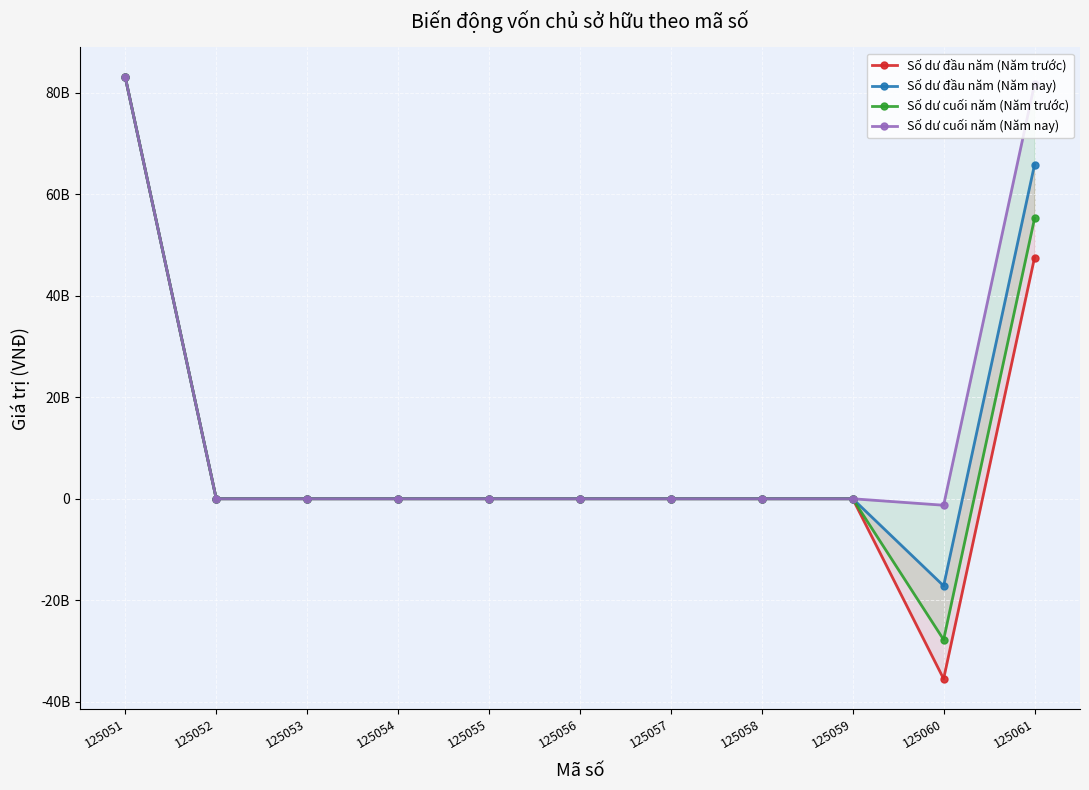

How many lines are shown in the chart?

4